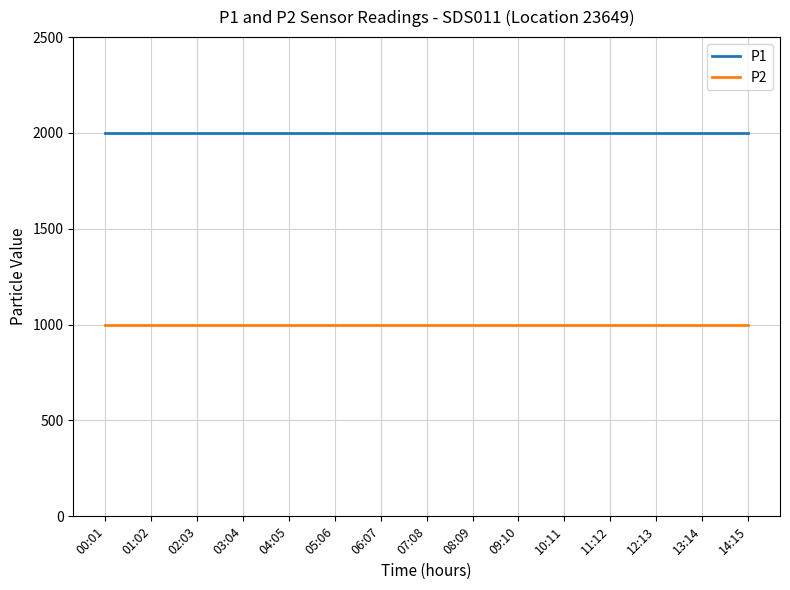

The value of P2 at 01:02 is 211.0. True or false?

False